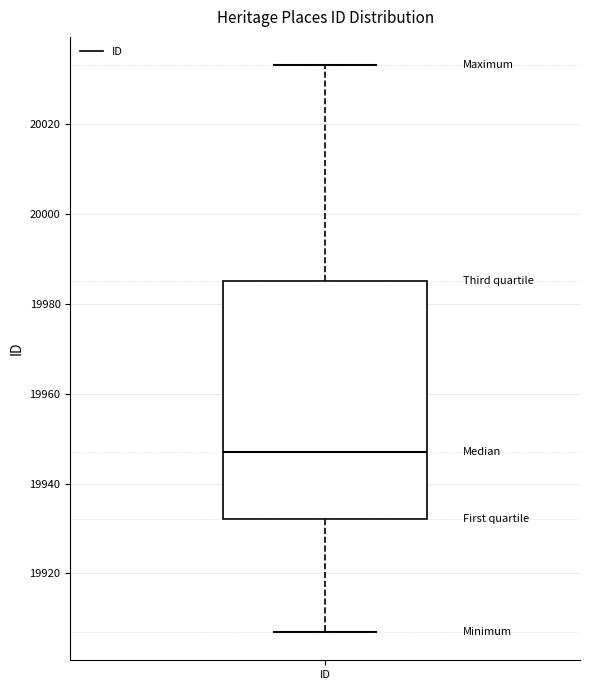

Read this box plot against the y-axis: the position of the median line, the range covered by the box, and the ends of both whiskers. The values are not printed on the chart, so give them approximately, as read against the axis.

median 19948, box 19932 to 19986, whiskers 19908 to 20034